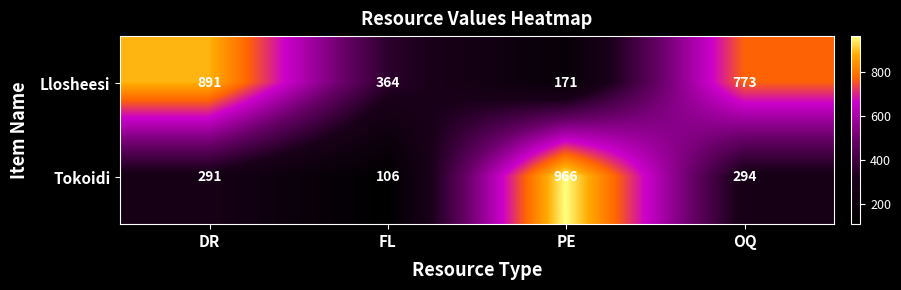

List the series in order of their peak value, lowest first.

Llosheesi, Tokoidi